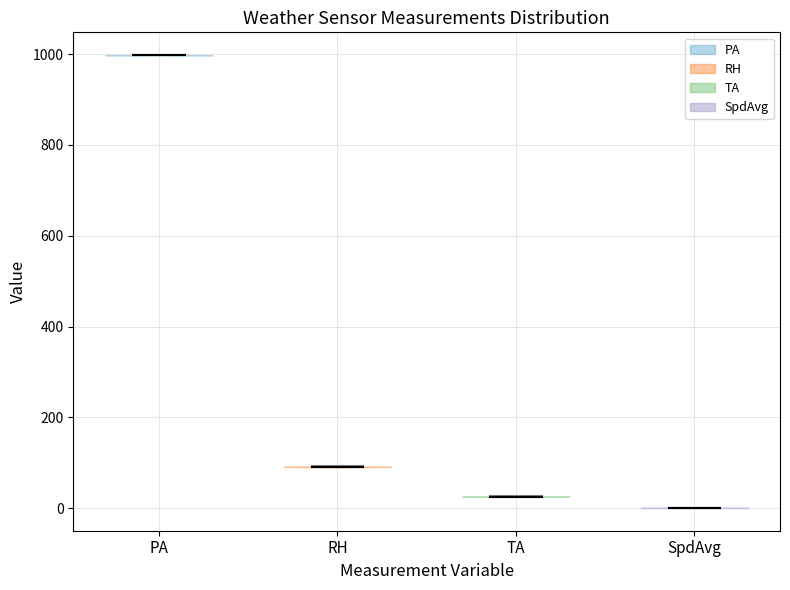

What is the highest point the violin for TA reaches on the y-axis? The values are not printed on the chart, so give them approximately, as read against the axis.

20